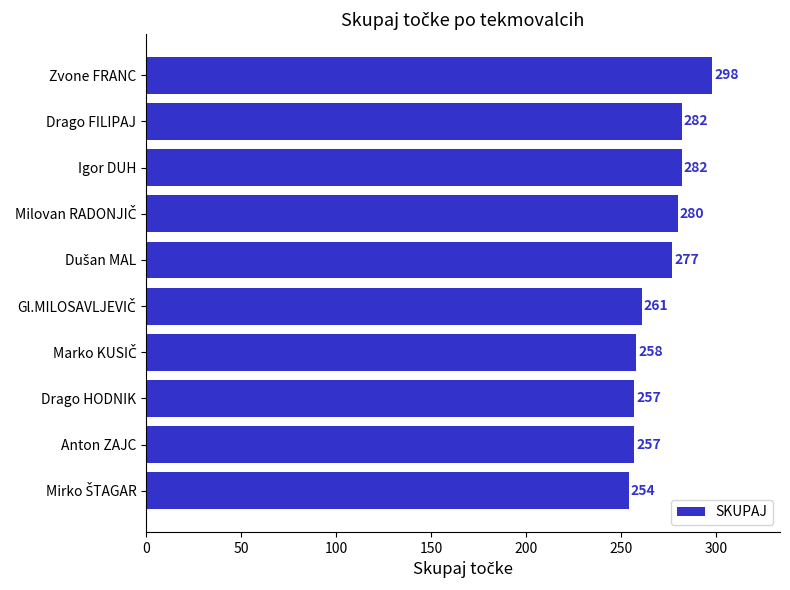

What is the average value?

271